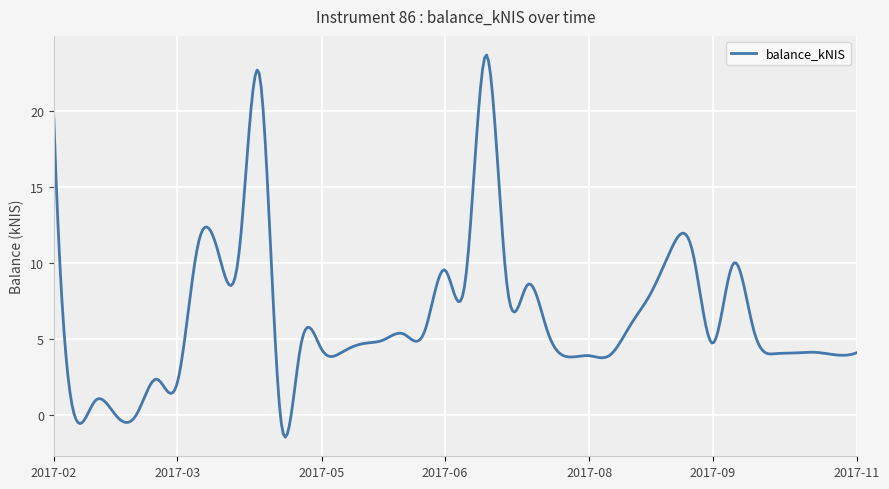

What is the maximum value shown in the chart?

23.7